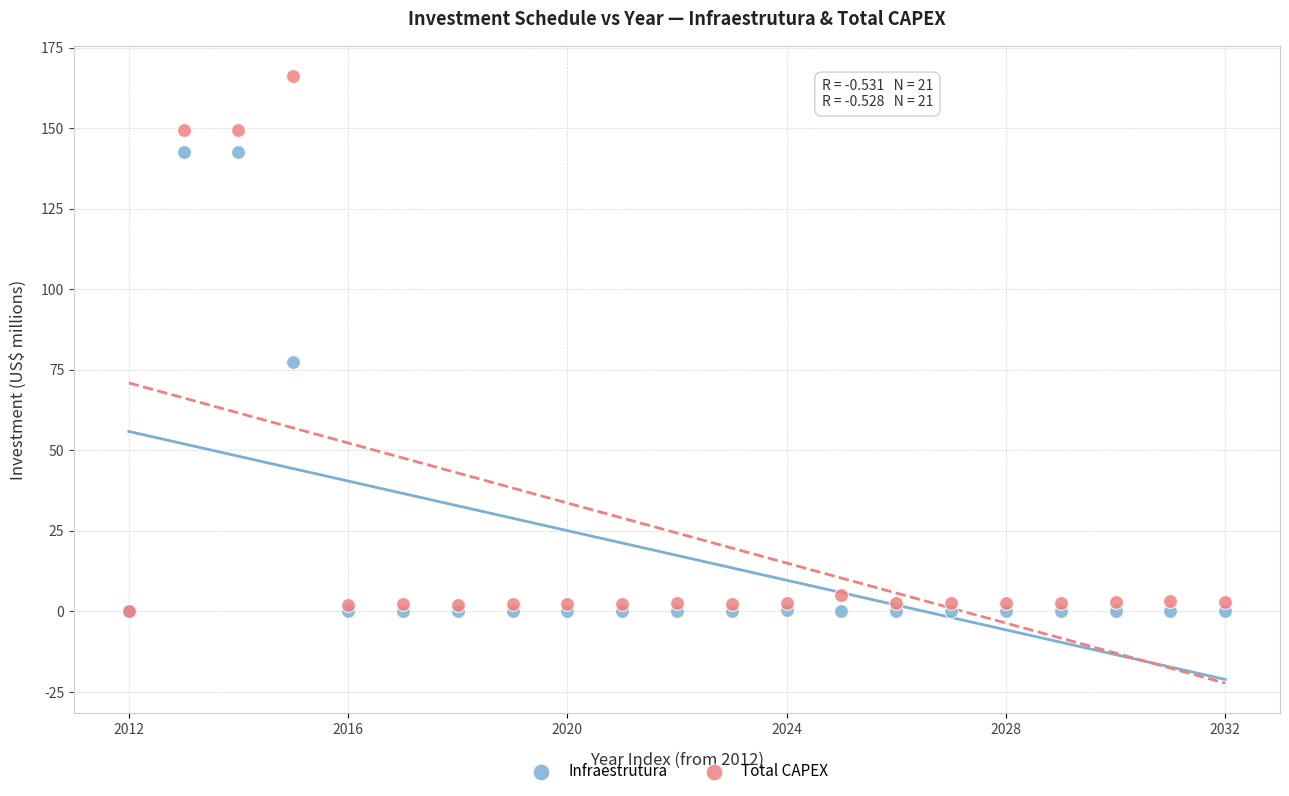

Which series reaches the maximum Y coordinate?

Total CAPEX